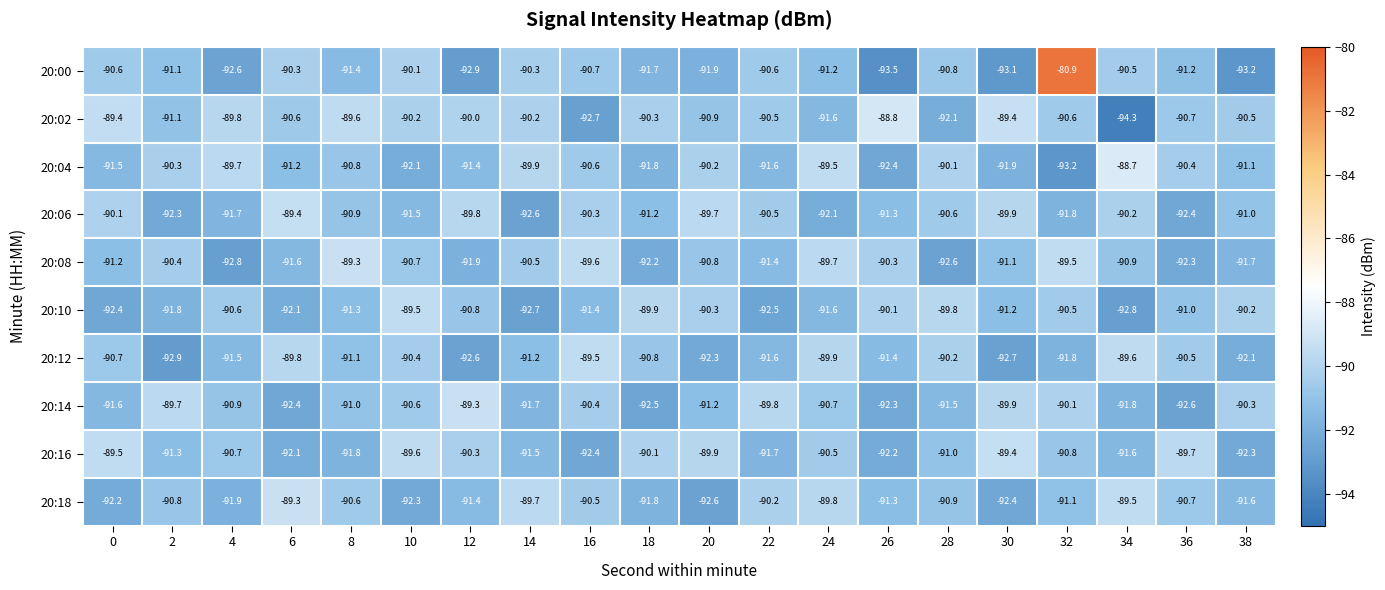

At which label does 20:08 first exceed -90?

8